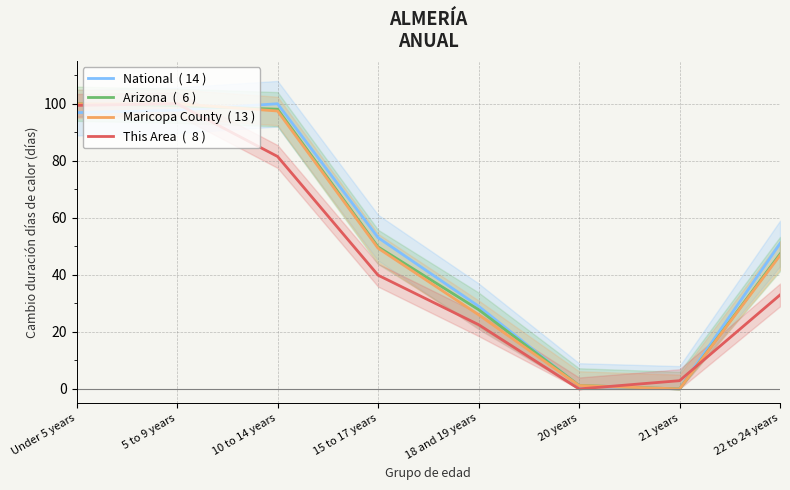

Where does the National  ( 14 ) series first go above 53?

Under 5 years